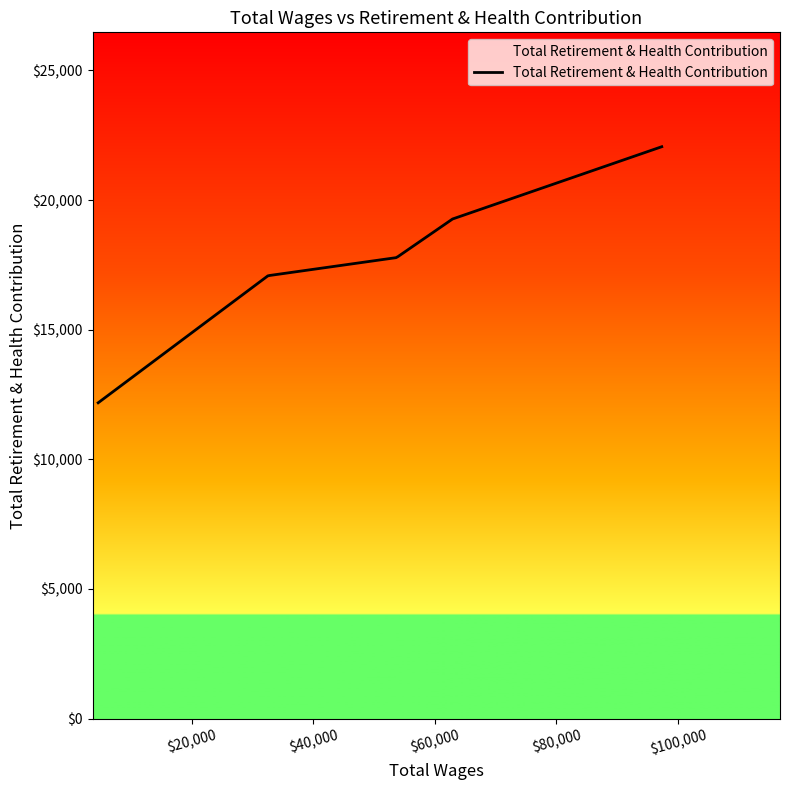

What is the minimum value shown in the chart?

12183.0